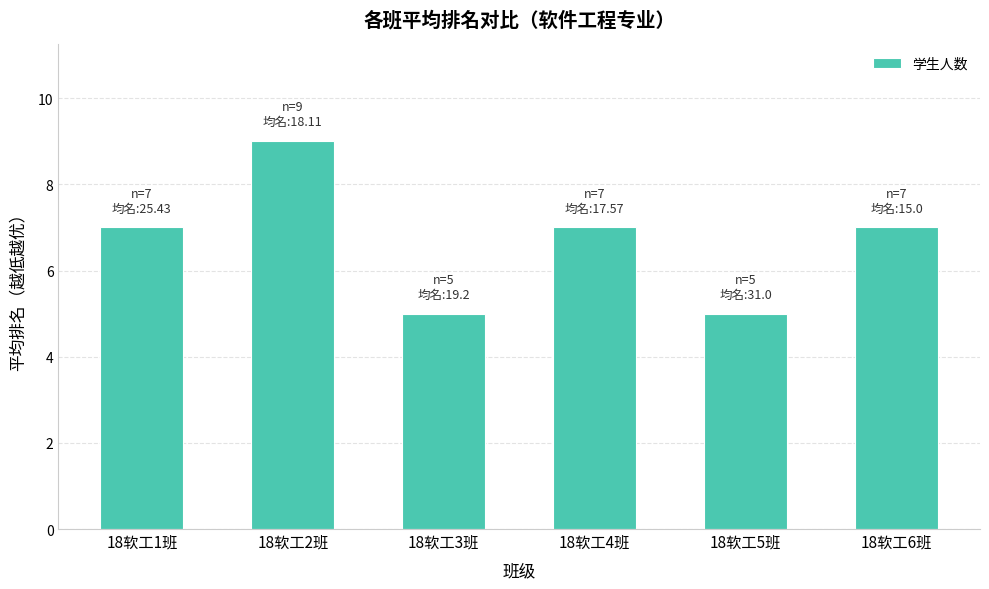

What is the smallest value displayed?

5